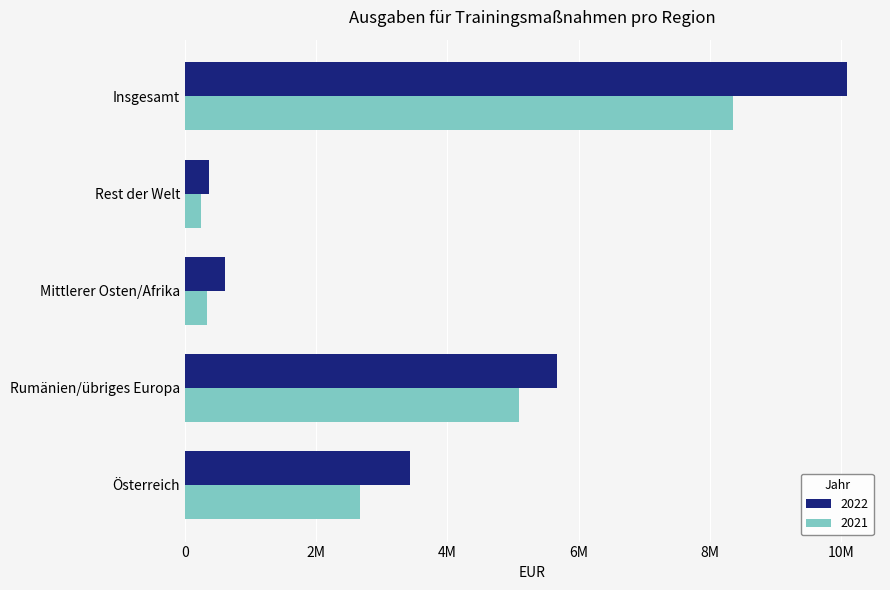

Which label corresponds to the largest value in the chart?

Insgesamt